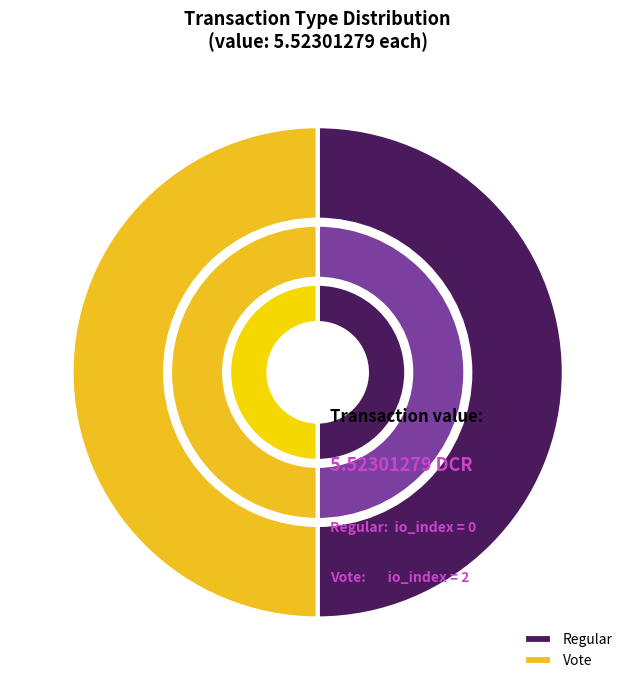

How many segments does this pie chart have?

2